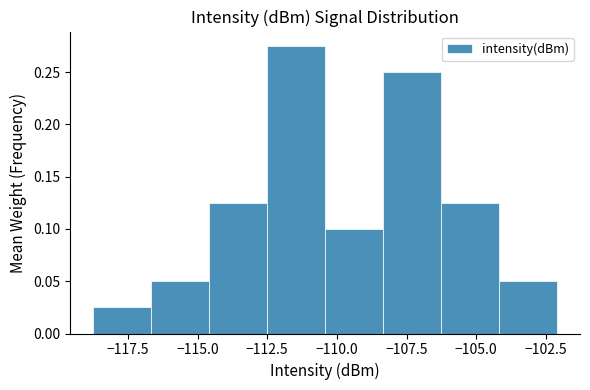

What is the height of the bar covering -119.0 to -116.5 on the x-axis? Neither the bar edges nor the heights are printed on the chart, so give them approximately, as read against the axes.

0.025